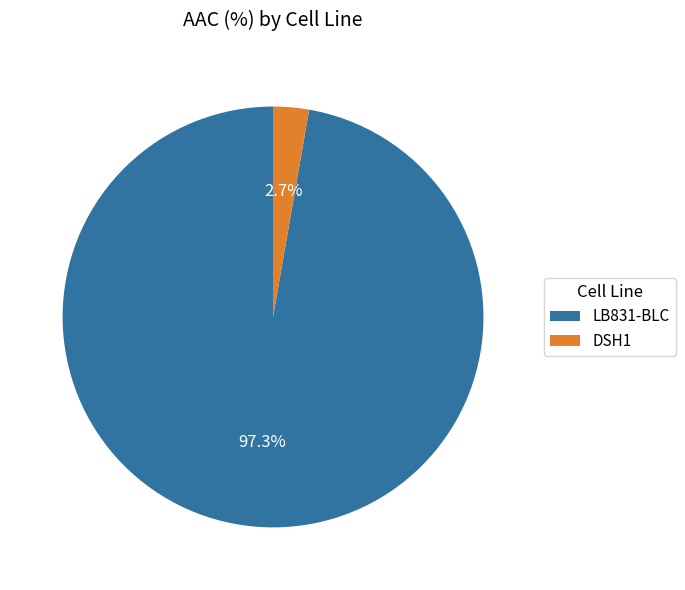

The LB831-BLC slice represents 97% of the pie. True or false?

True